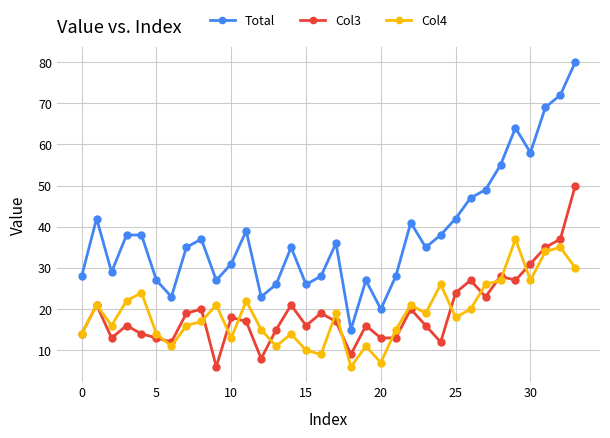

What is the value of the Col4 point at the 1st from the left?

14